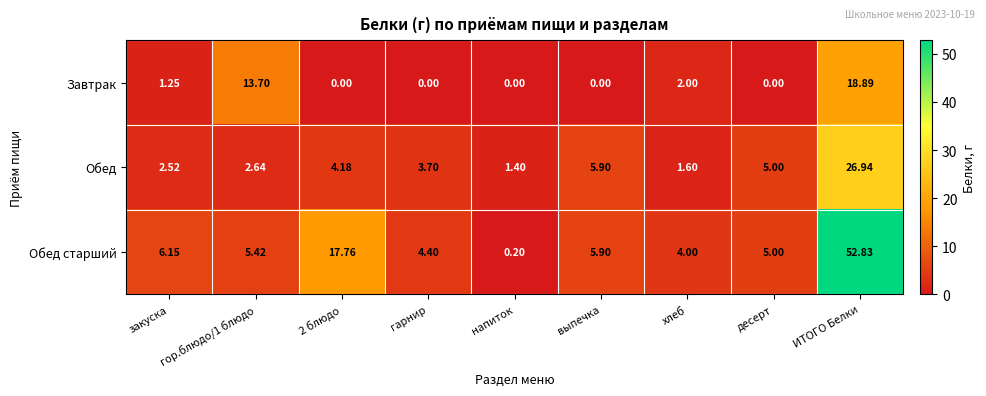

Rank the series at закуска from highest to lowest value.

Обед старший, Обед, Завтрак